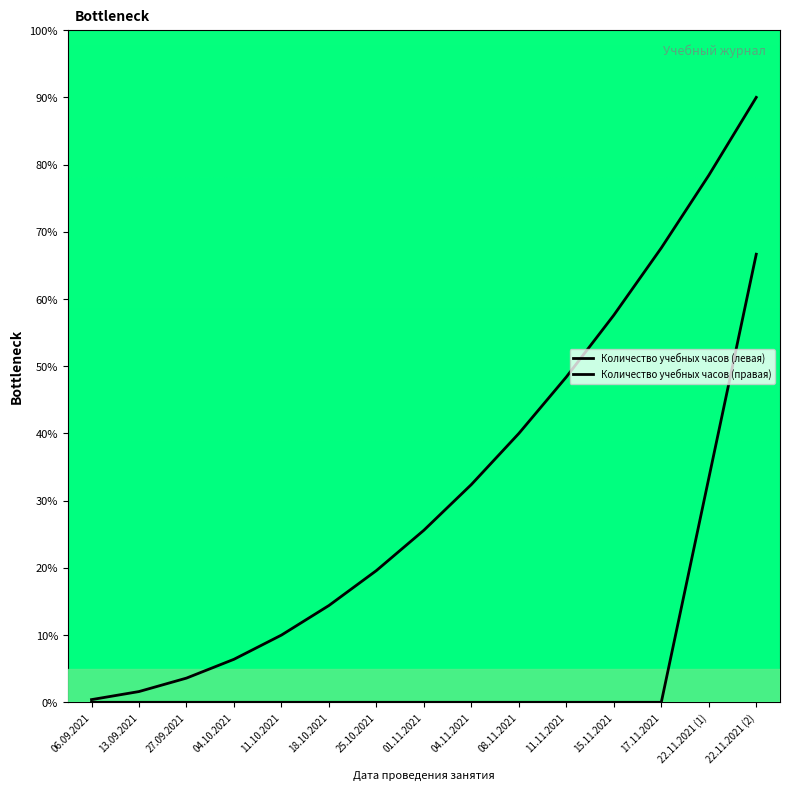

True or false: Количество учебных часов (левая) has more than 1 interior local peaks.

False